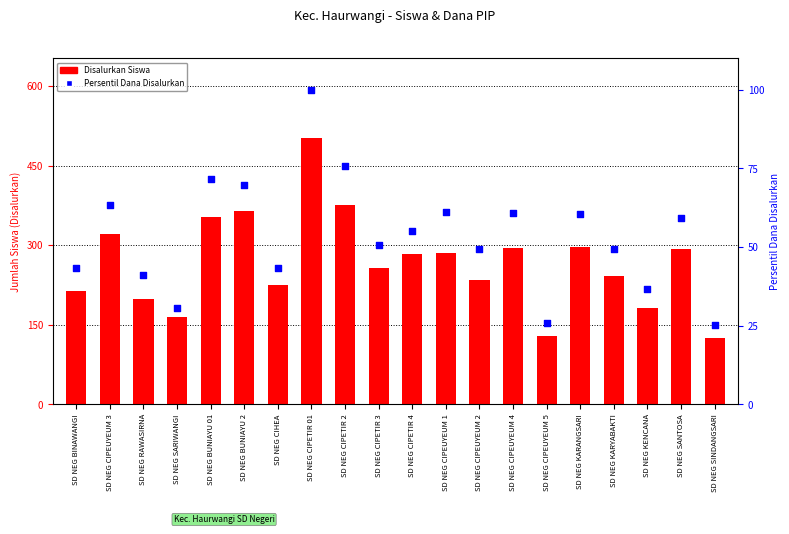

At which category is the sum across all series the highest?

SD NEG CIPETIR 01